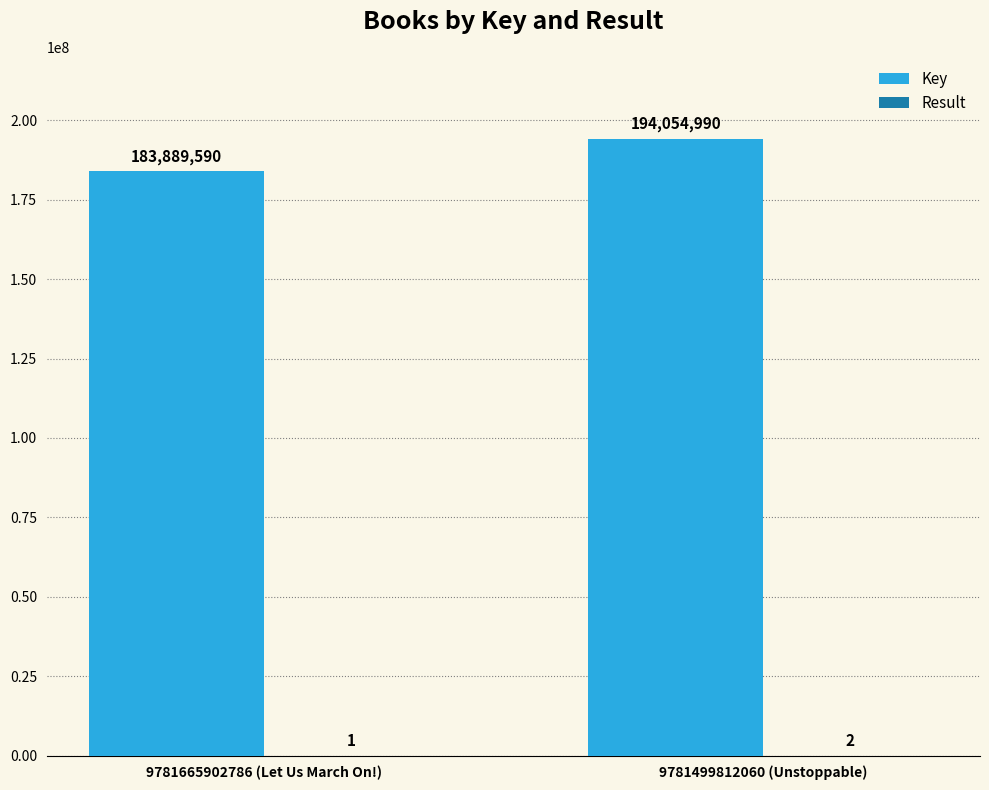

What is the spread (max minus min) of values at 9781499812060 (Unstoppable)?

194054988